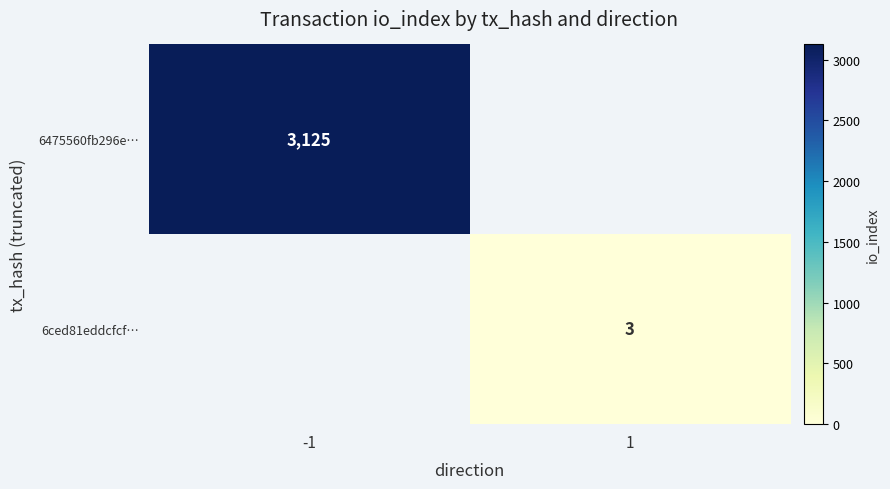

The 6ced81eddcfcf… series shows 3 at 1. True or false?

True